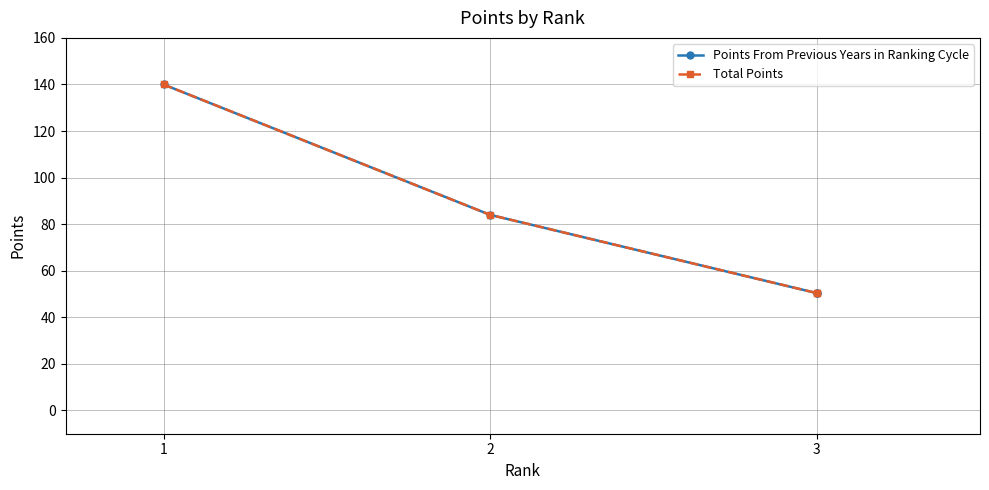

Does the chart display data point markers on the line(s)?

Yes